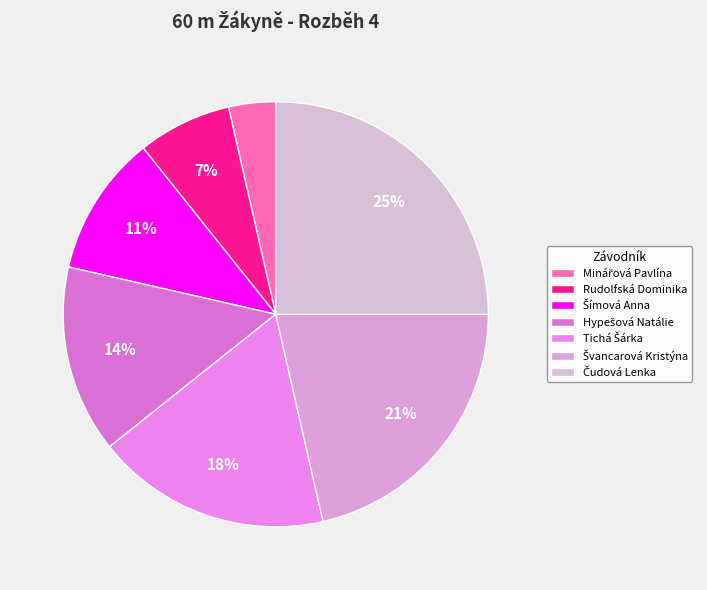

Which category has the smallest portion of the pie?

Minářová Pavlína